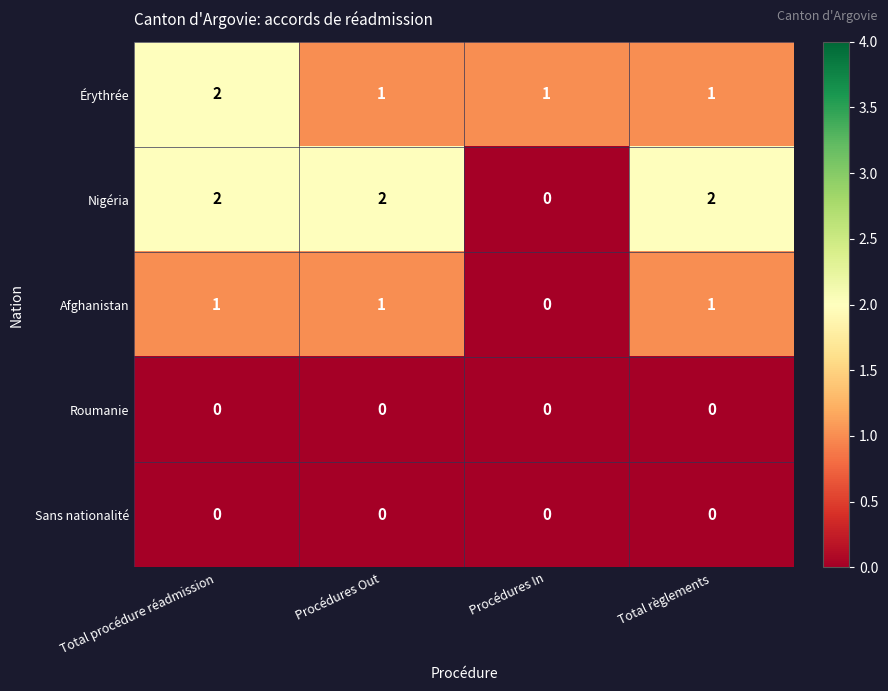

What is the total value across all series at Total procédure réadmission?

5